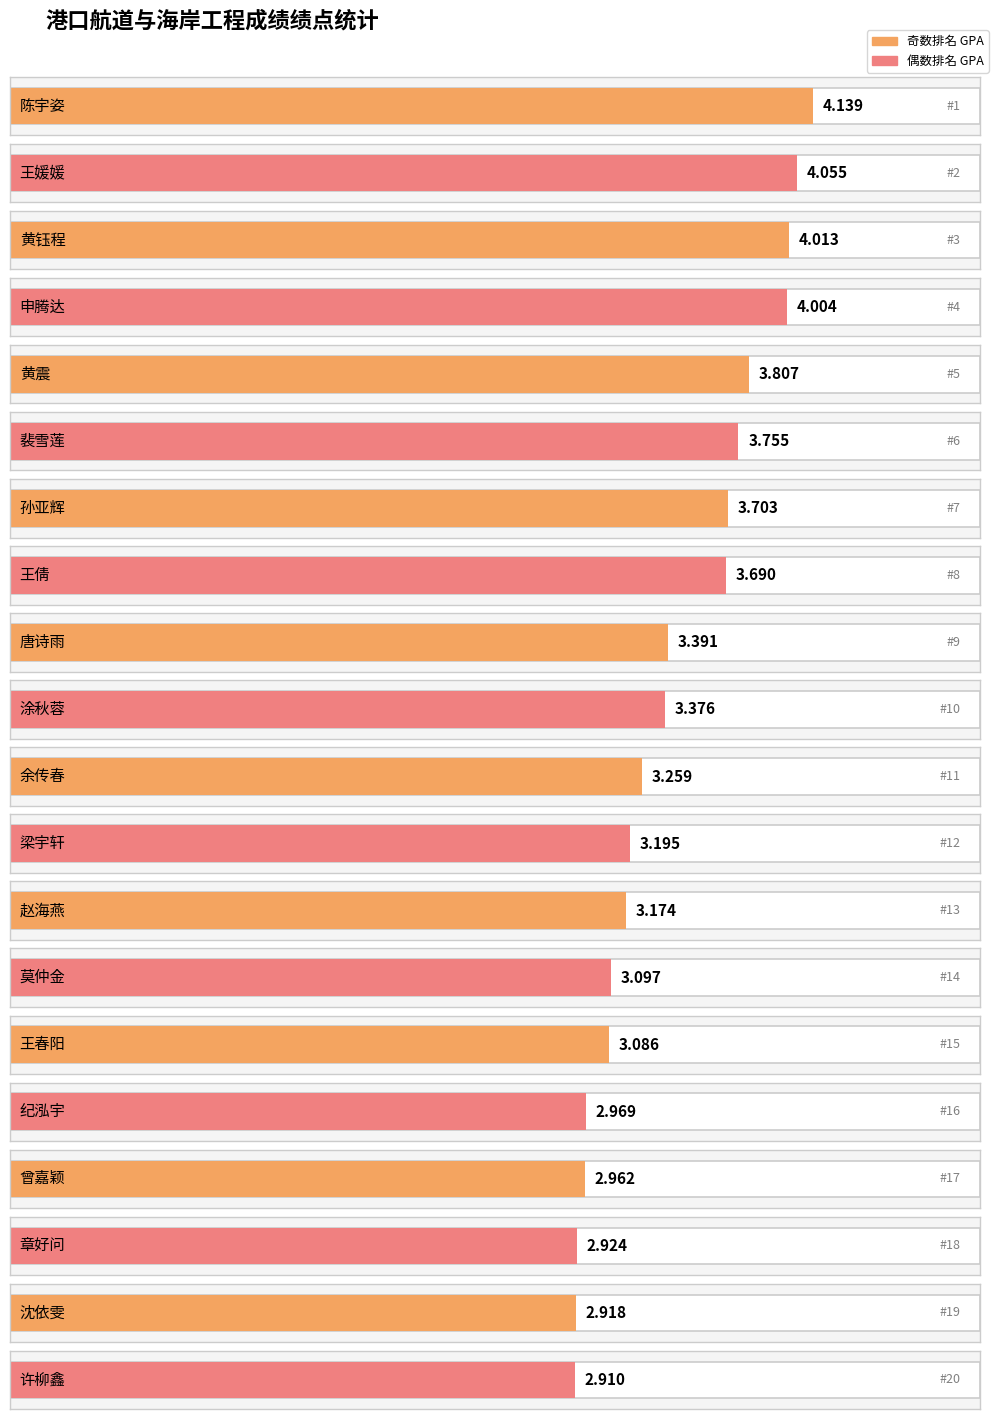

The value at 涂秋蓉 is 4.6. True or false?

False